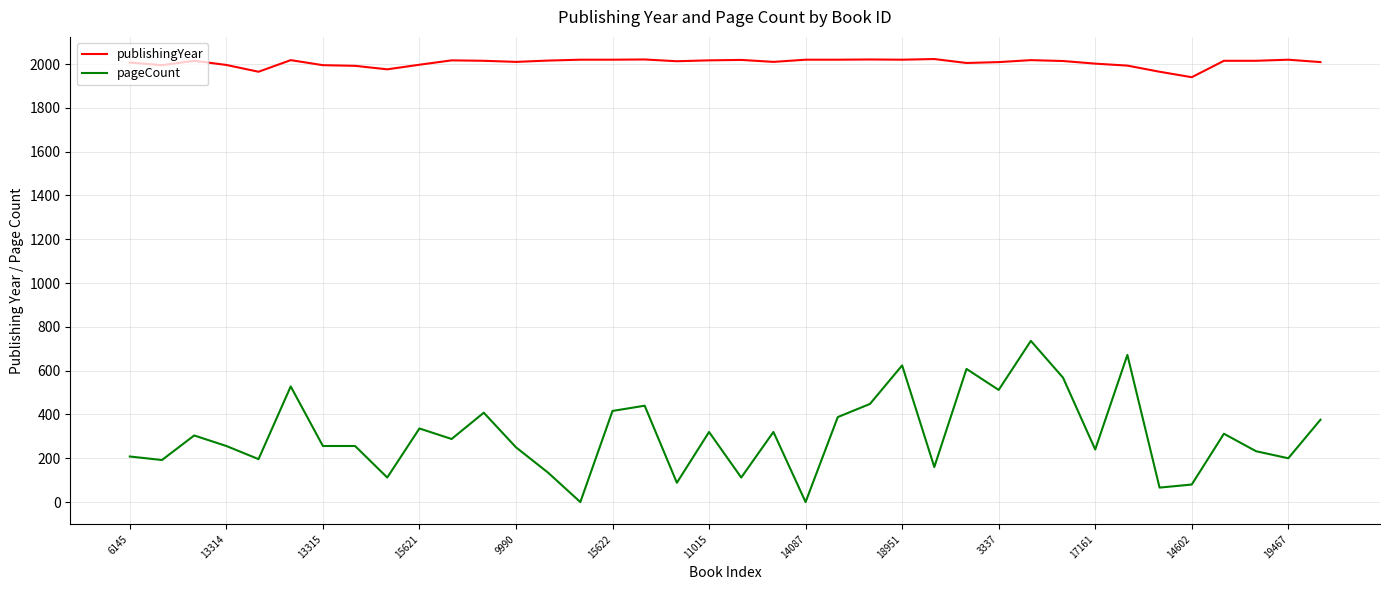

Which series has the largest total across all categories?

publishingYear